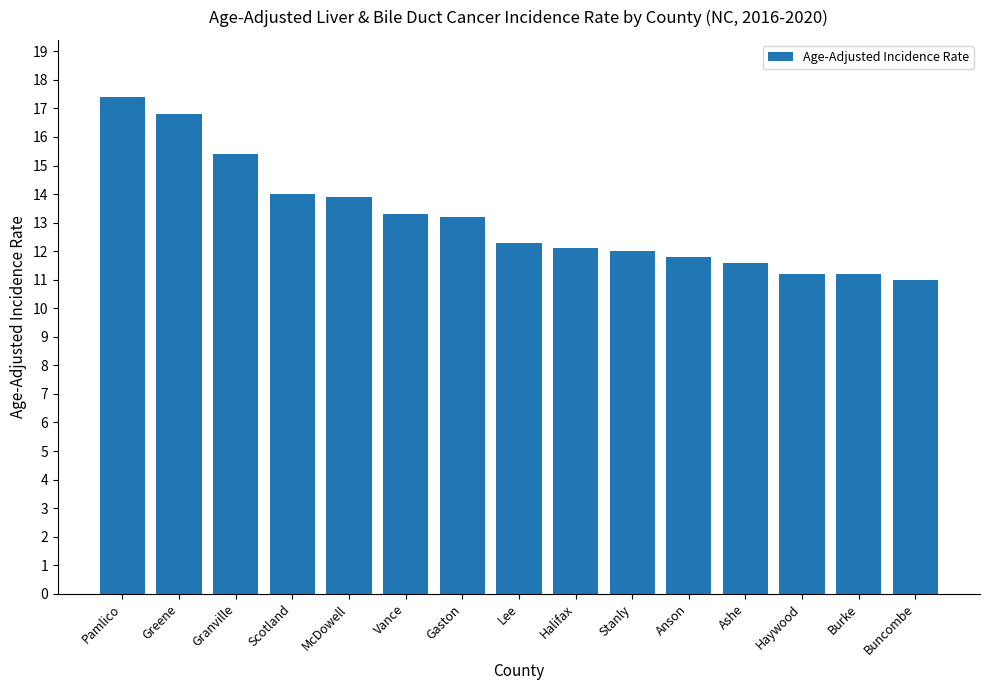

True or false: the data shows 11.0 at Buncombe.

True